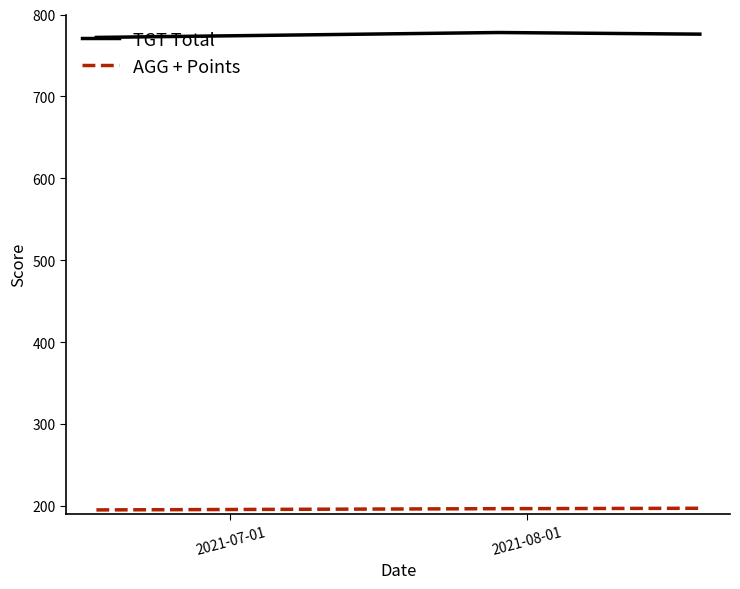

How many distinct data groups are displayed?

2